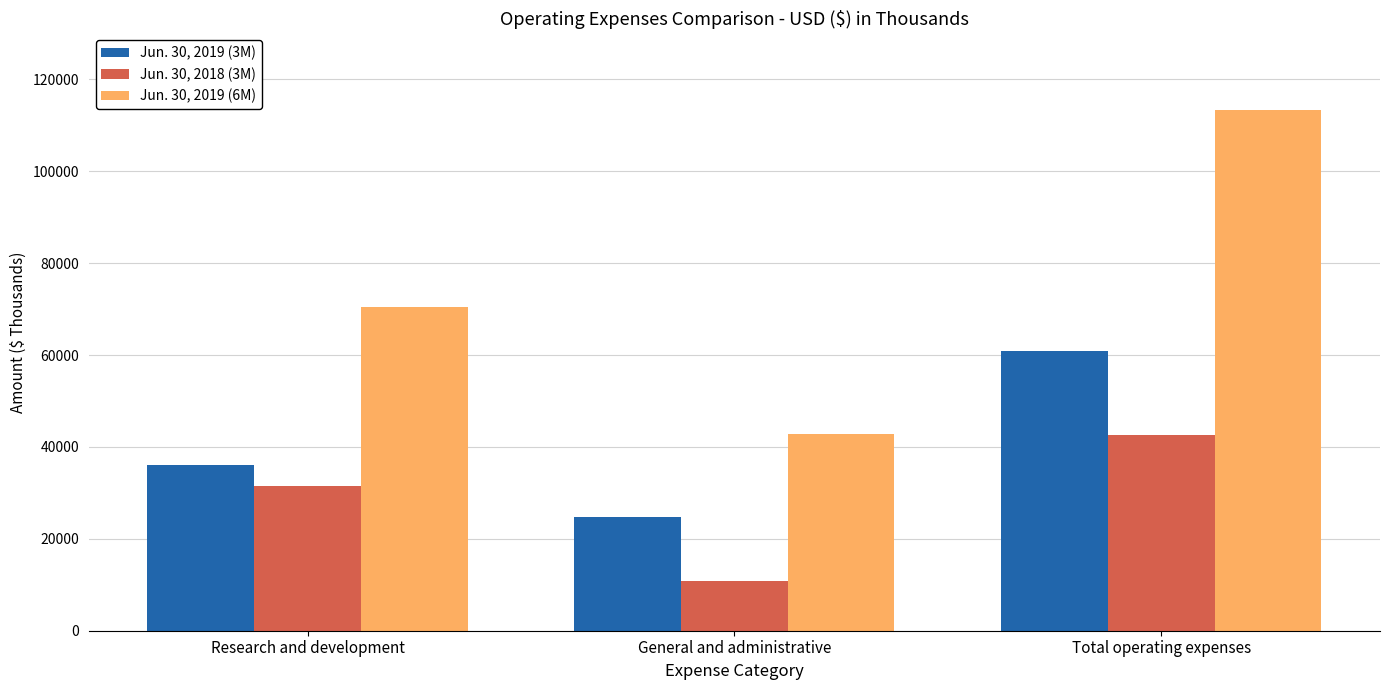

Reading left to right, what are all the values shown in this chart?

Jun. 30, 2019 (3M): 36010	24794	60804
Jun. 30, 2018 (3M): 31573	10914	42487
Jun. 30, 2019 (6M): 70476	42849	113325